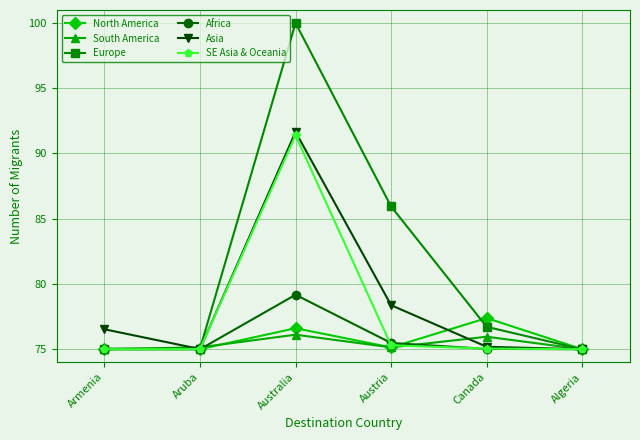

What is the highest value of the Africa series?

79.2